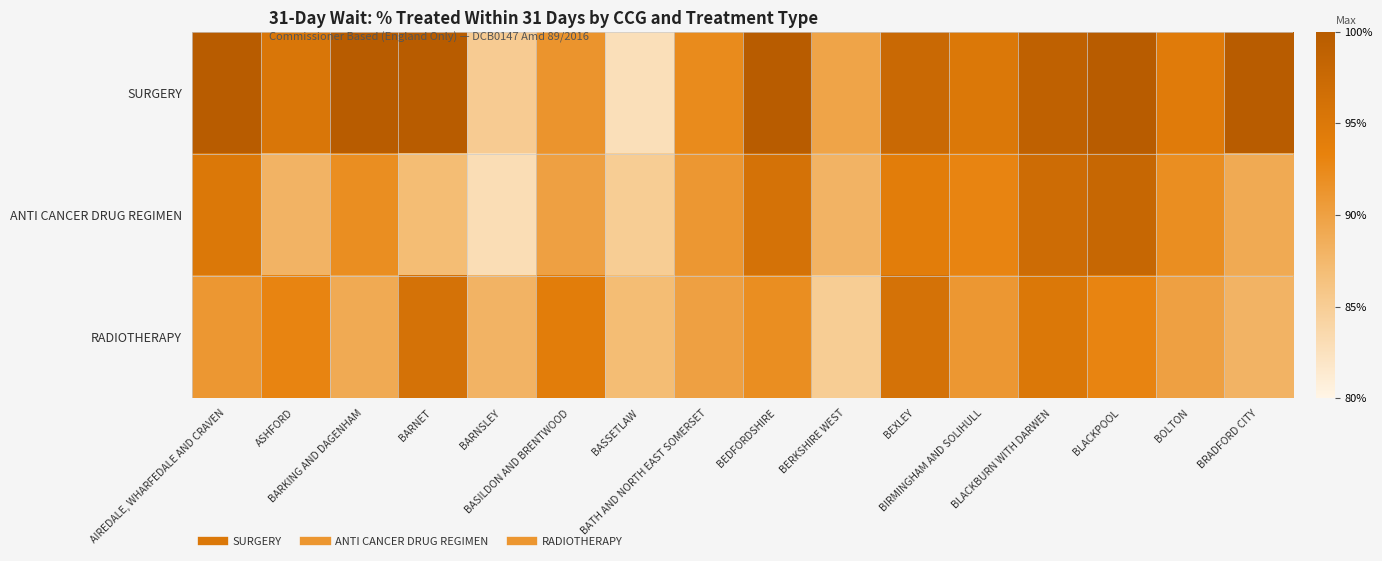

Which has a higher value, BARNSLEY or BIRMINGHAM AND SOLIHULL?

BIRMINGHAM AND SOLIHULL